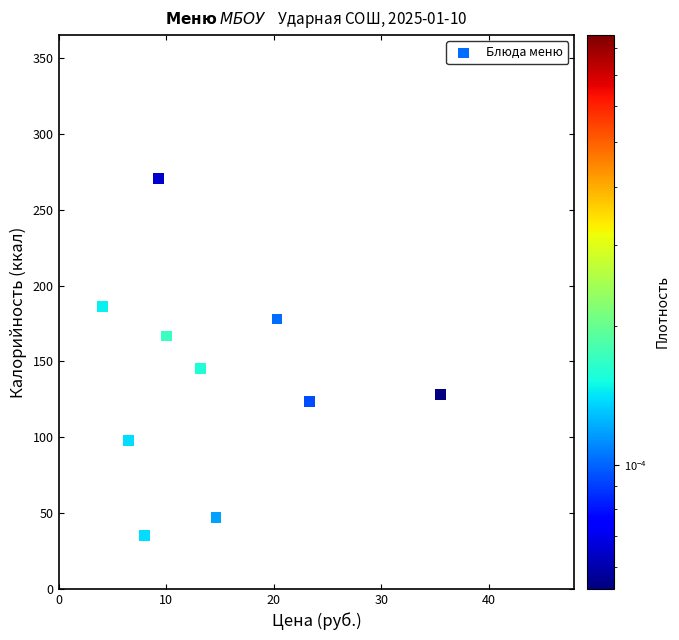

What Y value in the scatter plot is closest to 152?

145.2